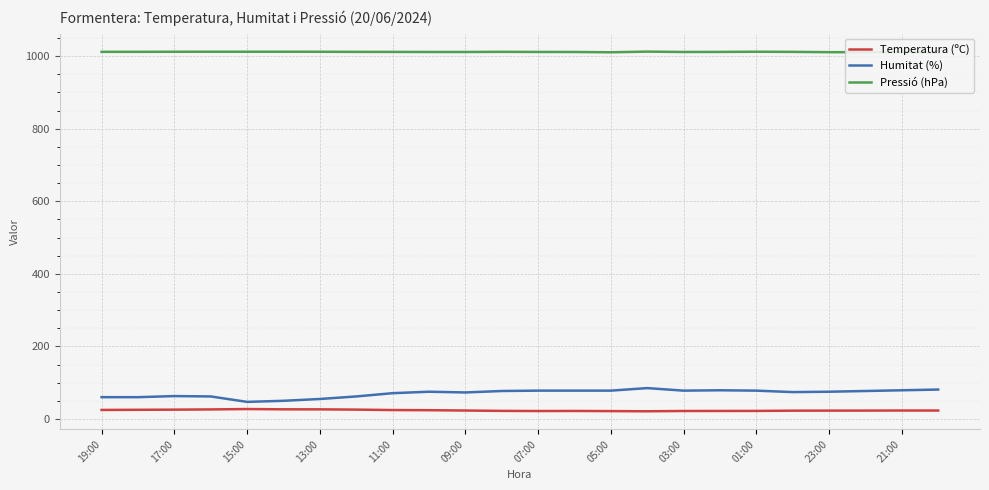

What position from the left is 01:00?

10